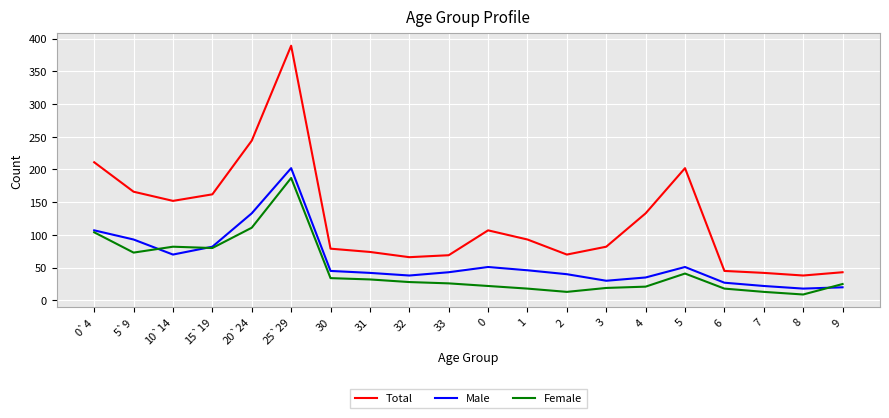

Is it true that Total equals 80 at 6?

False